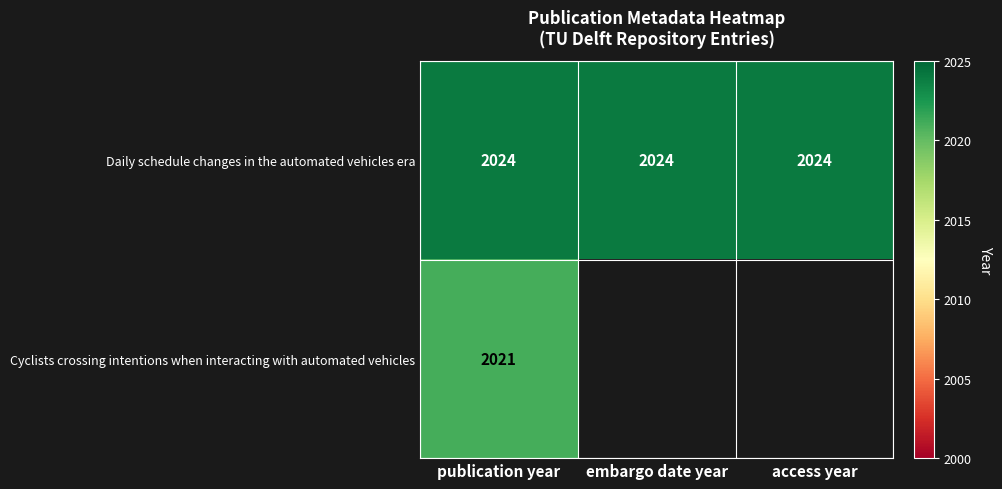

Which label corresponds to the smallest value in the chart?

embargo date year